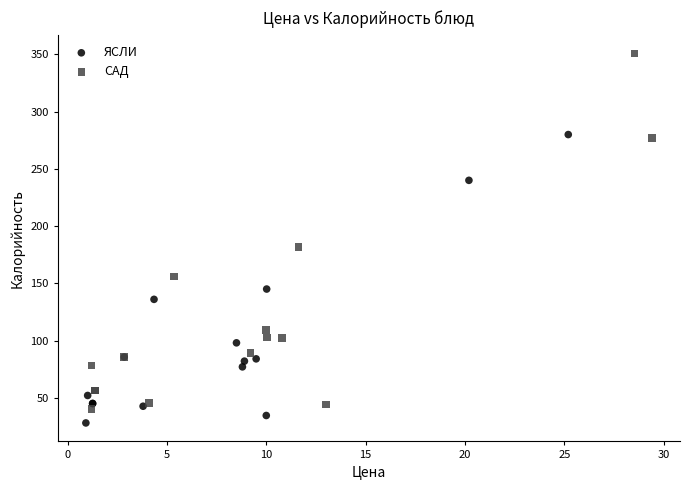

Which series reaches the maximum Y coordinate?

САД